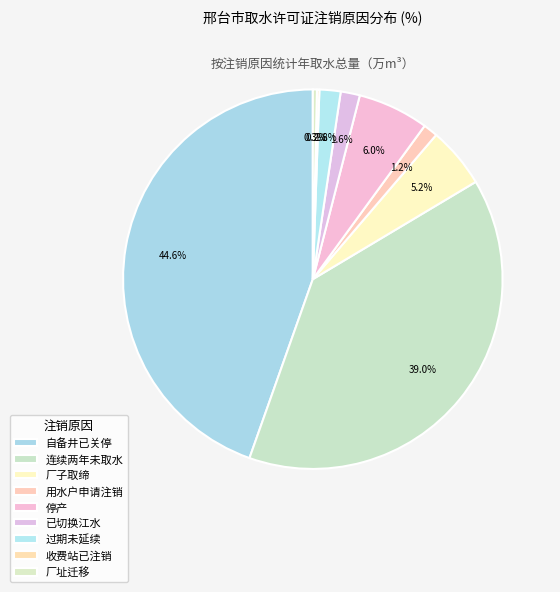

Which has a higher value, 过期未延续 or 厂址迁移?

过期未延续